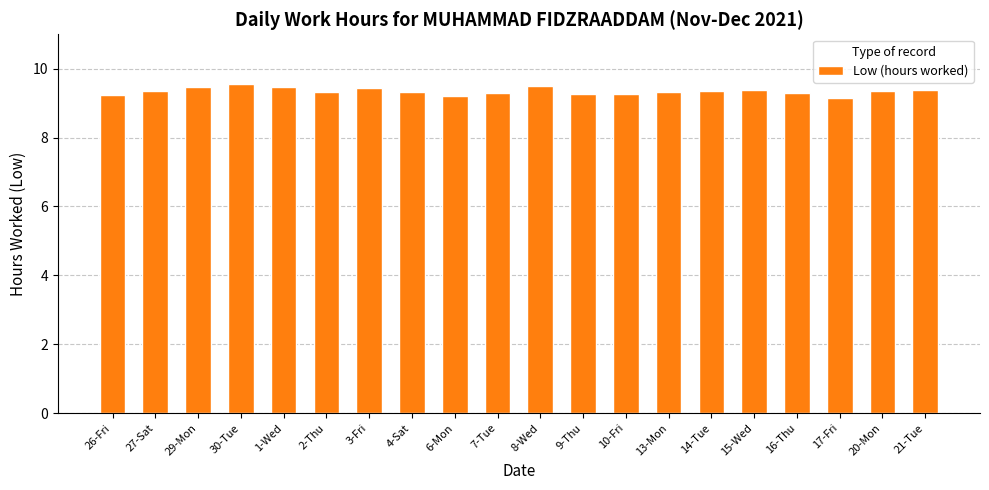

Approximately how many times larger is the value at 17-Fri compared to 4-Sat?

1.0